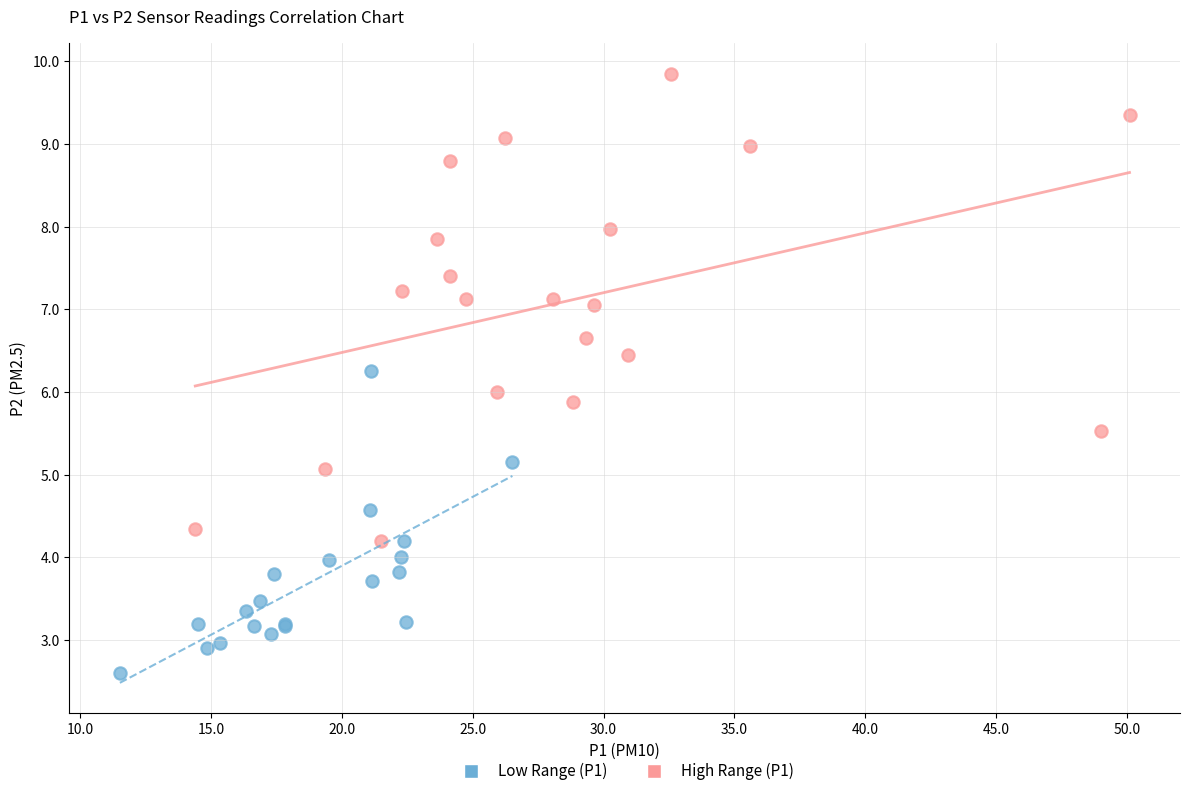

What are all the series names shown in the legend?

Low Range (P1), High Range (P1)